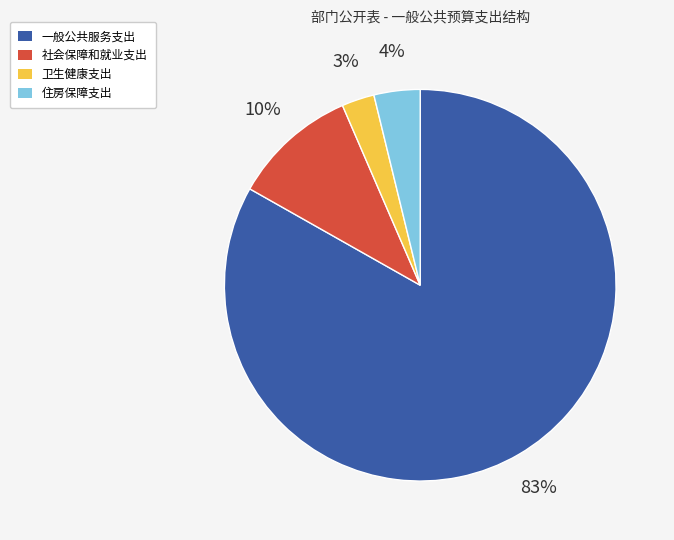

Rank the categories by value from highest to lowest.

一般公共服务支出, 社会保障和就业支出, 住房保障支出, 卫生健康支出